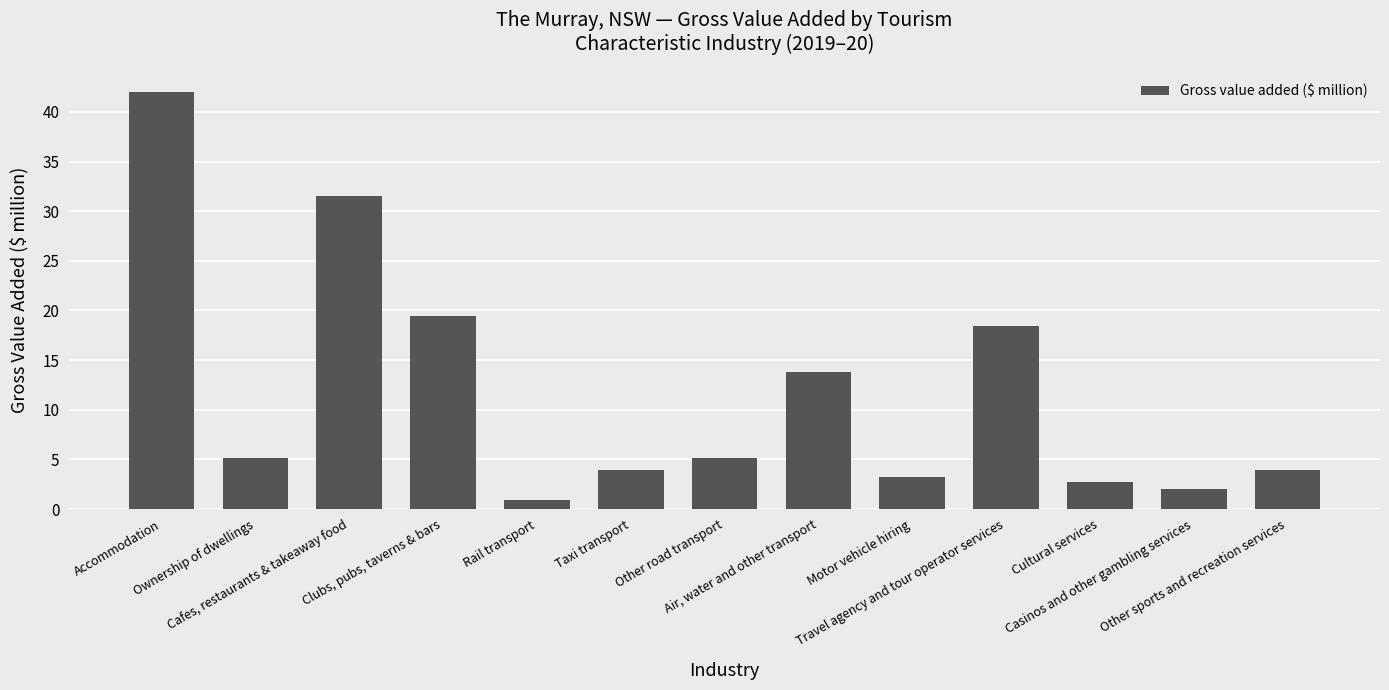

True or false: the data shows 5.2 at Motor vehicle hiring.

False